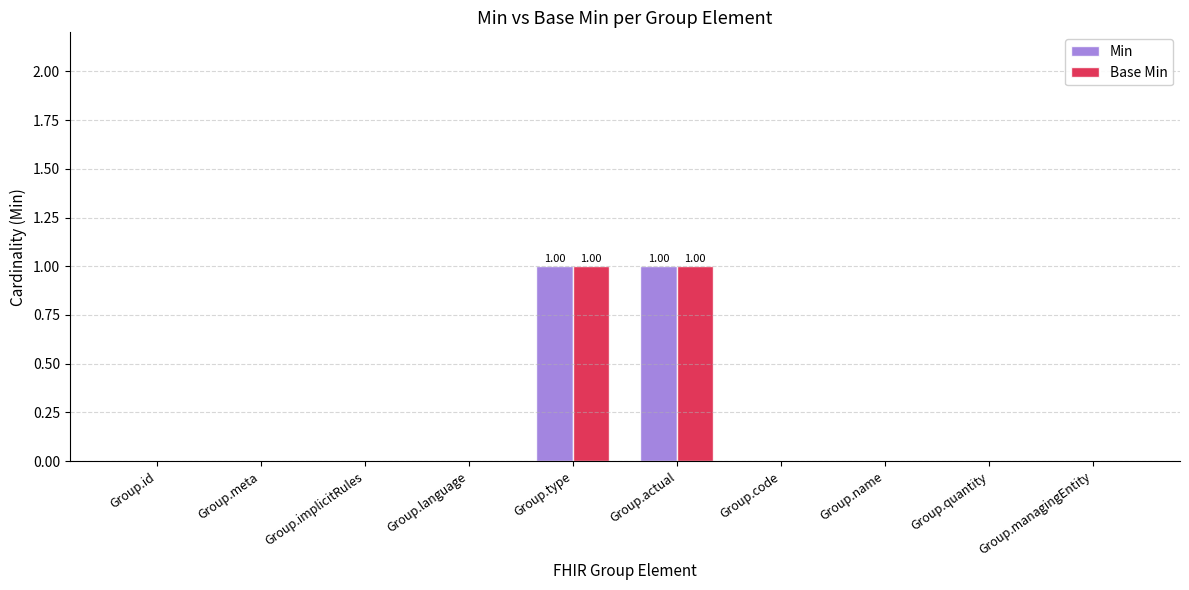

Is the value of Base Min at Group.meta greater than the value of Min at Group.type?

No